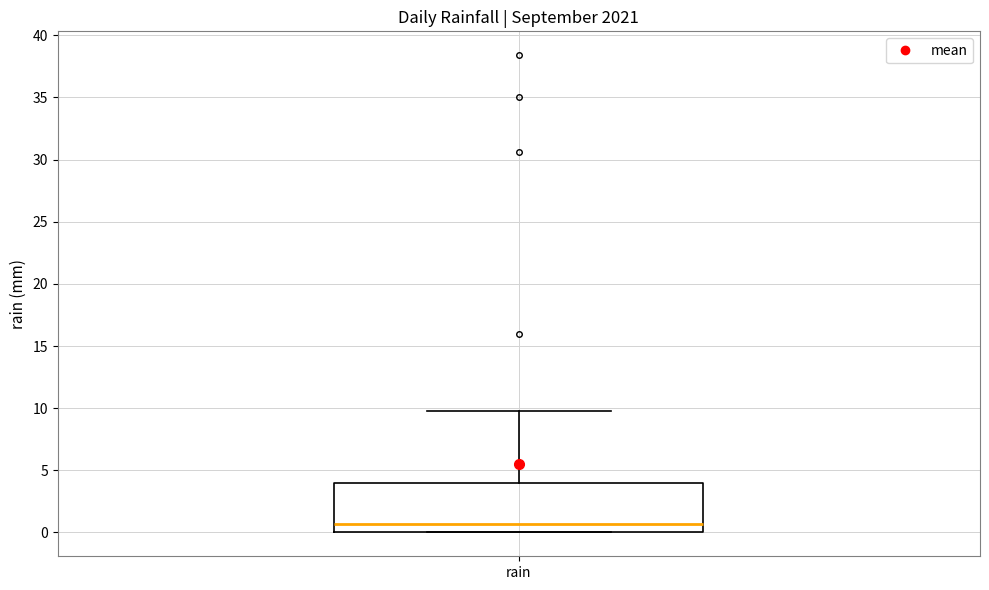

Transcribe this box plot: give where the median line is, the range the box spans, and where the two whiskers end, as read against the y-axis. The values are not printed on the chart, so give them approximately, as read against the axis.

median 0.5, box 0.0 to 4.0, whiskers 0.0 to 10.0